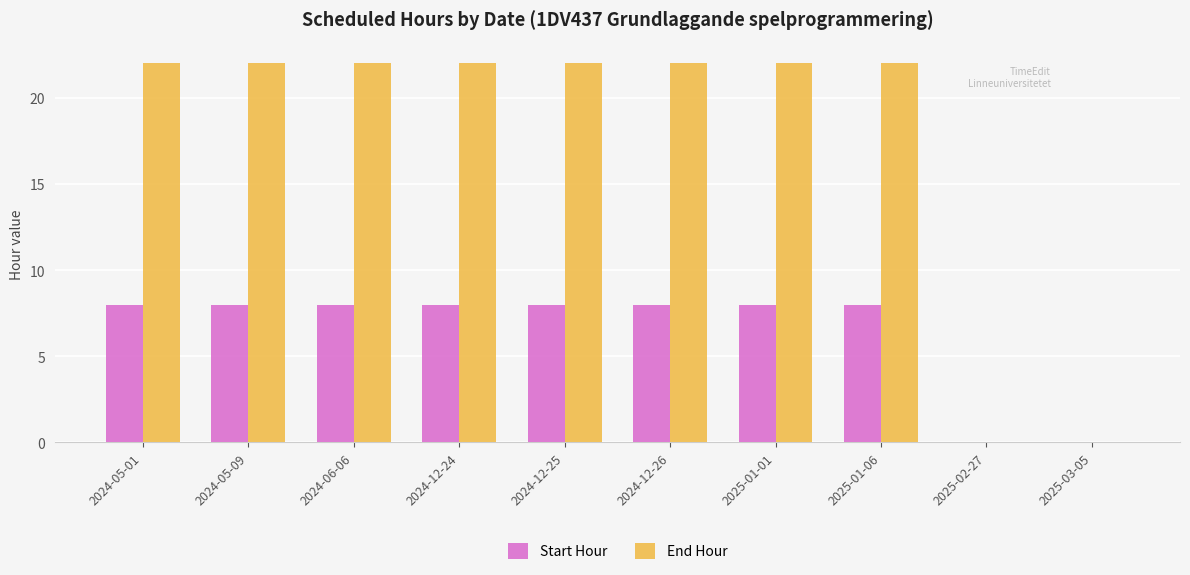

How many groups of bars are there?

10